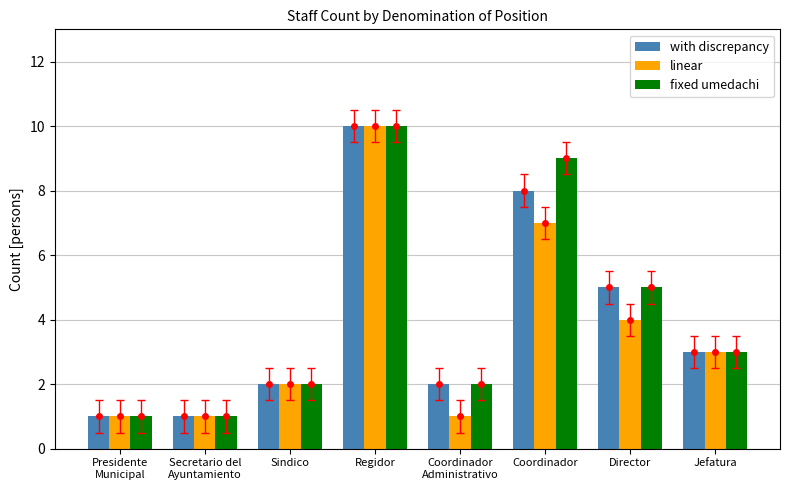

What is the difference between the maximum and minimum values in the fixed umedachi series?

9